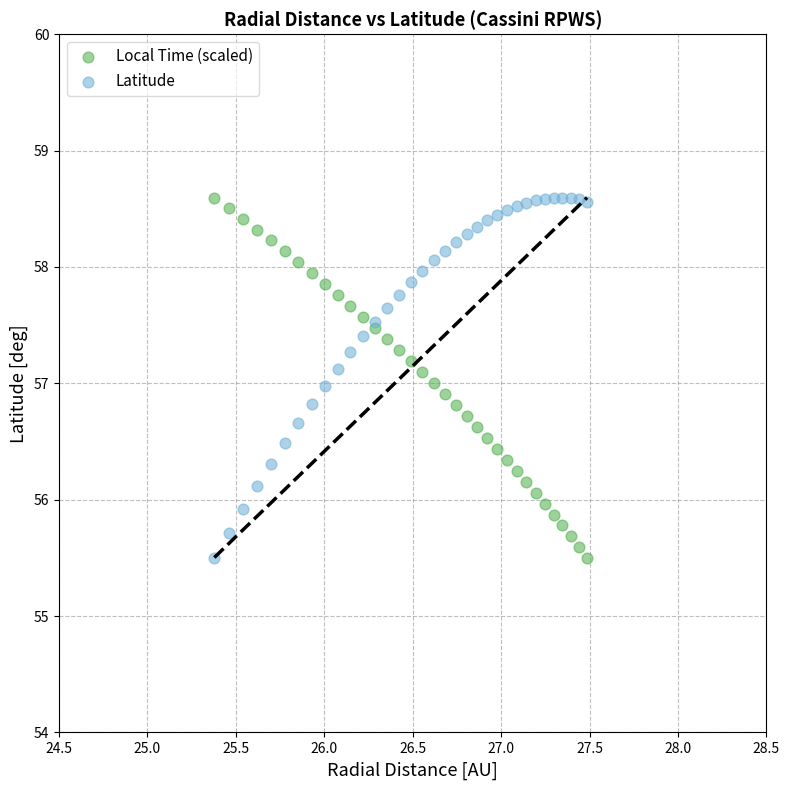

What is the X range (max minus min) for the scatter plot?

2.1